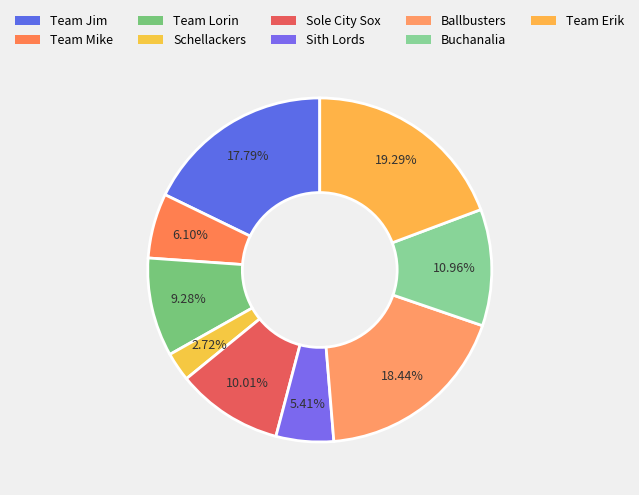

Count the number of slices in the pie.

9